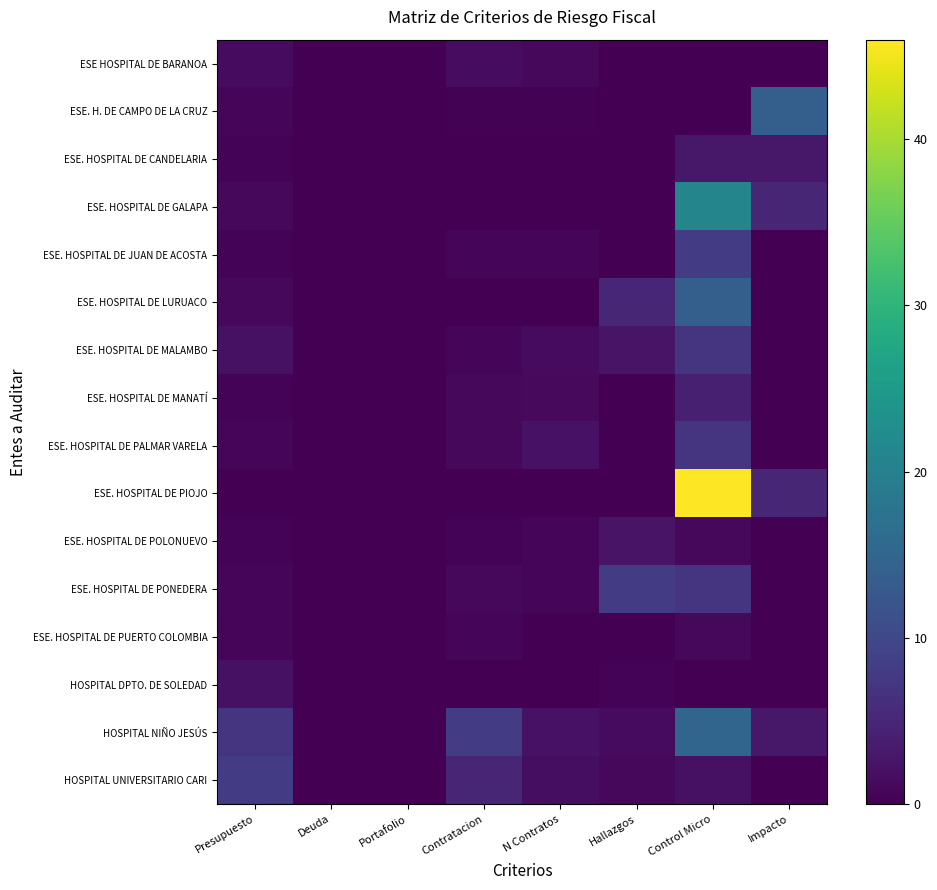

Which category has the lowest value across all series?

Deuda